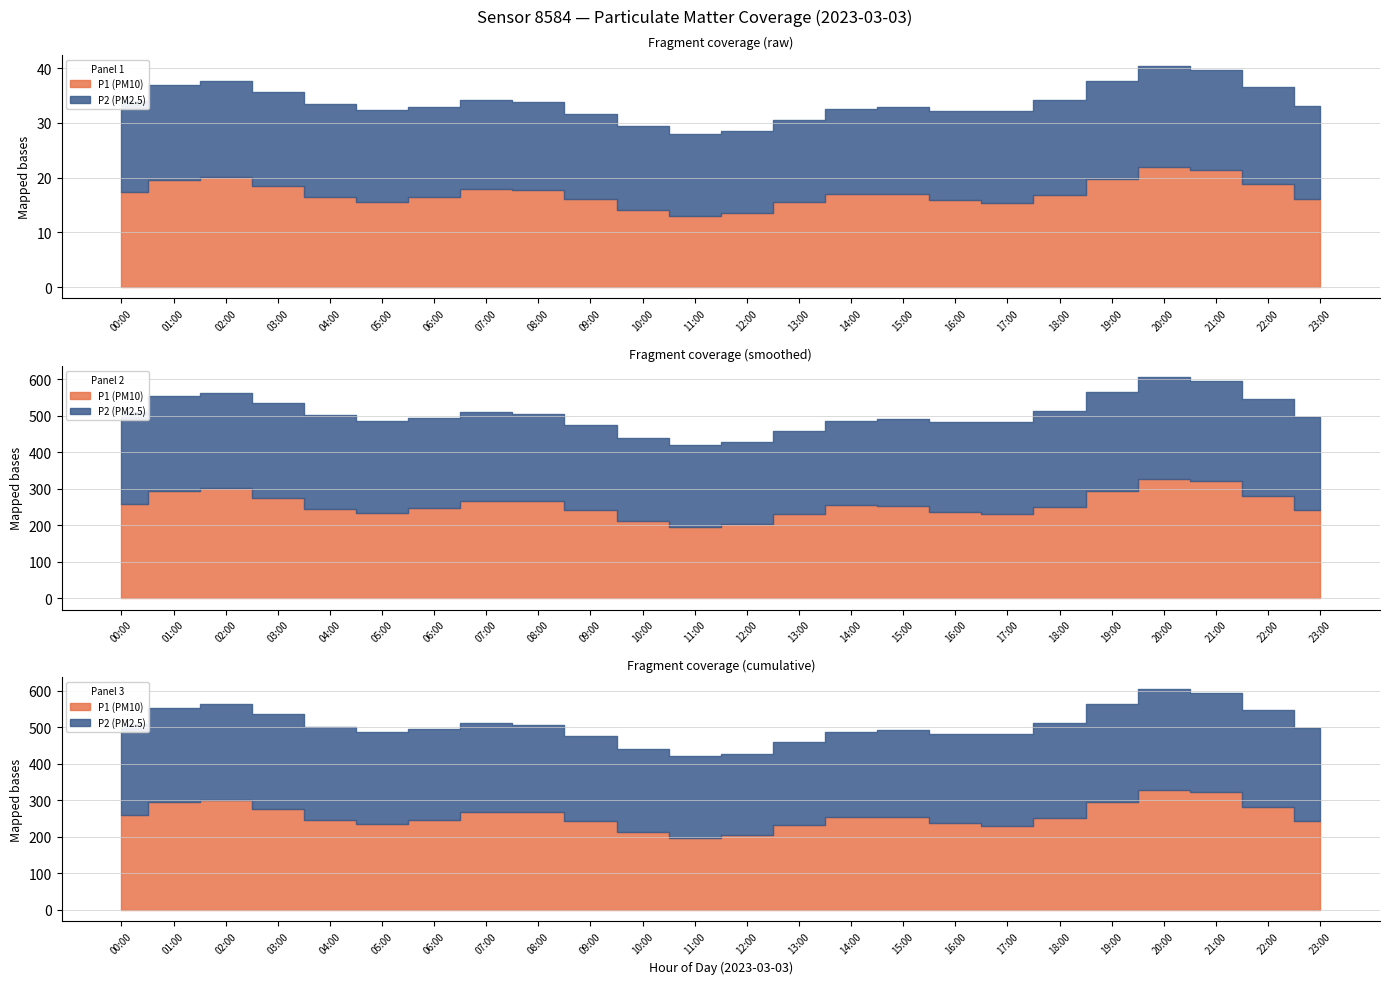

What is the average value of the P2 series?

16.6